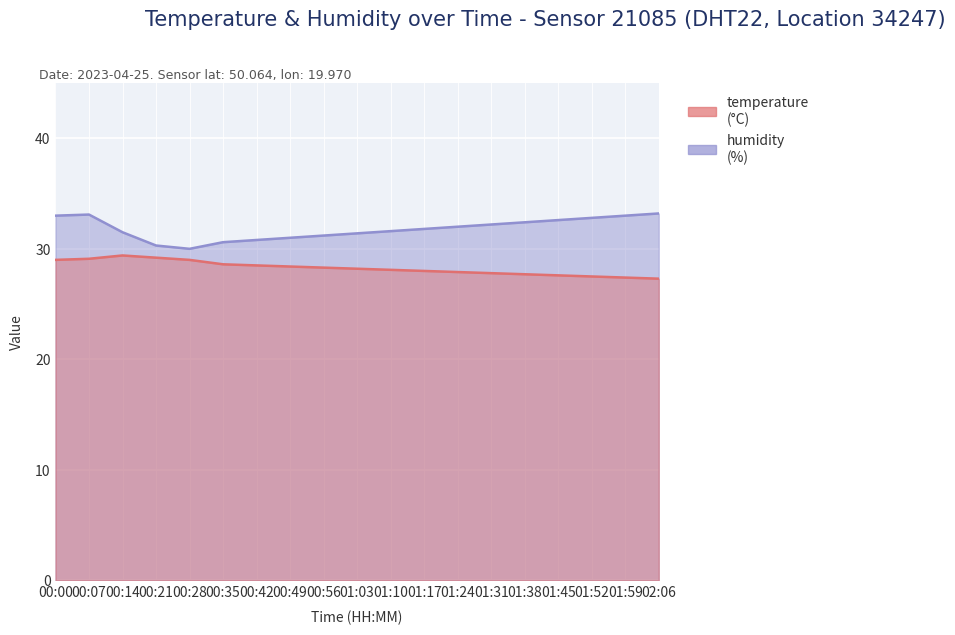

The value of humidity at 01:45 is 32.6. True or false?

True